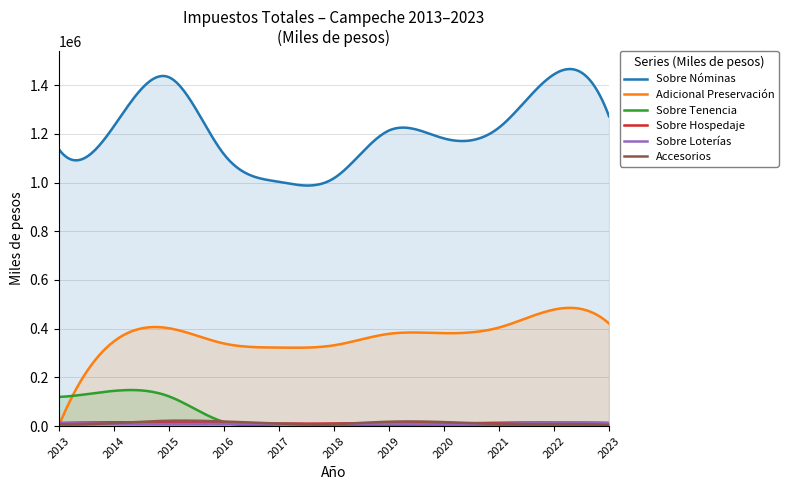

At how many categories does at least one series exceed 1300315?

2